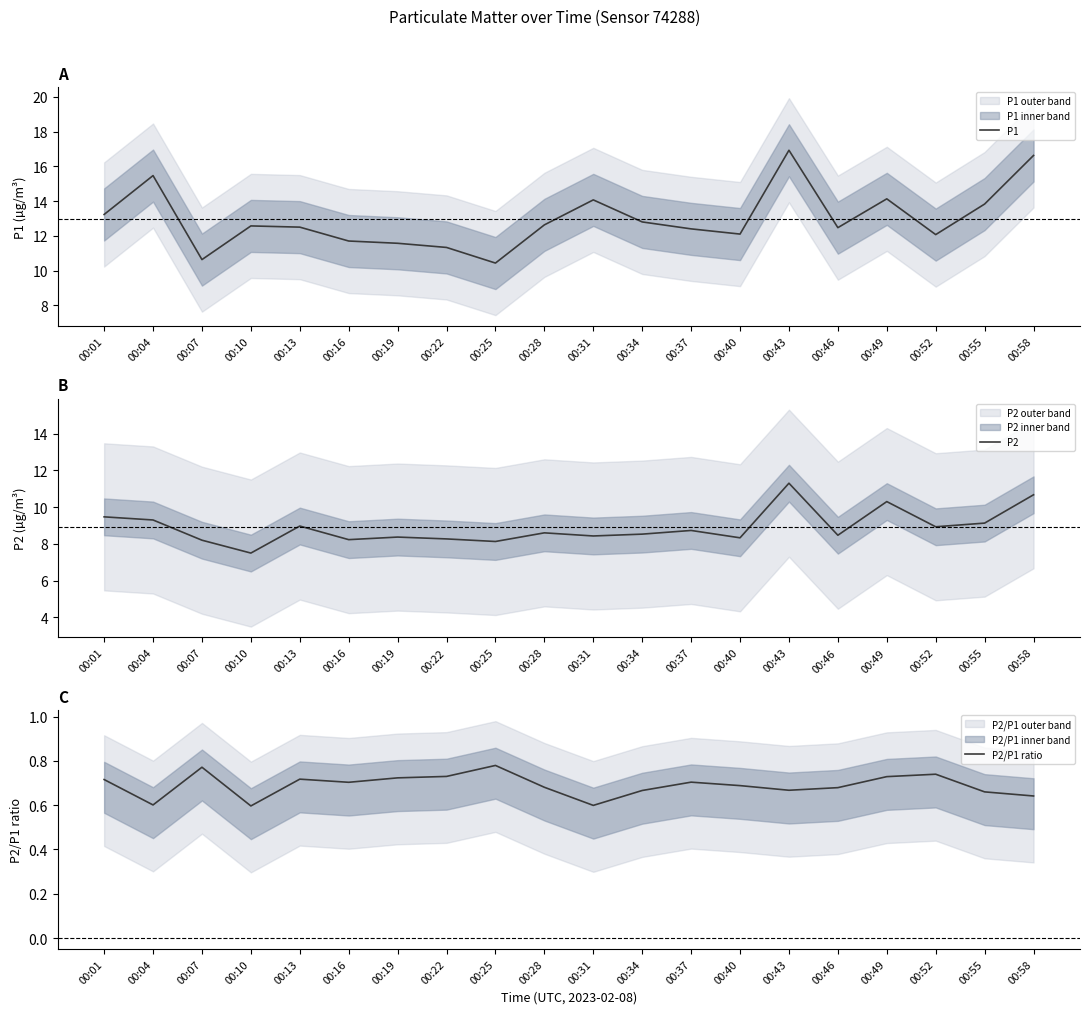

Where is the first local maximum for P2/P1 ratio?

00:07